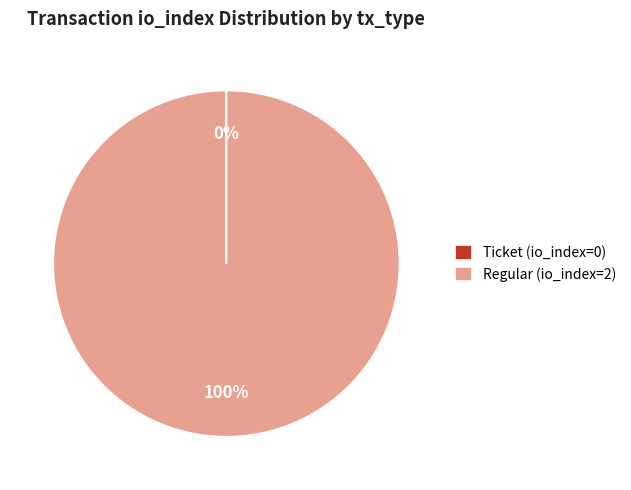

The Regular (io_index=2) slice represents 93% of the pie. True or false?

False